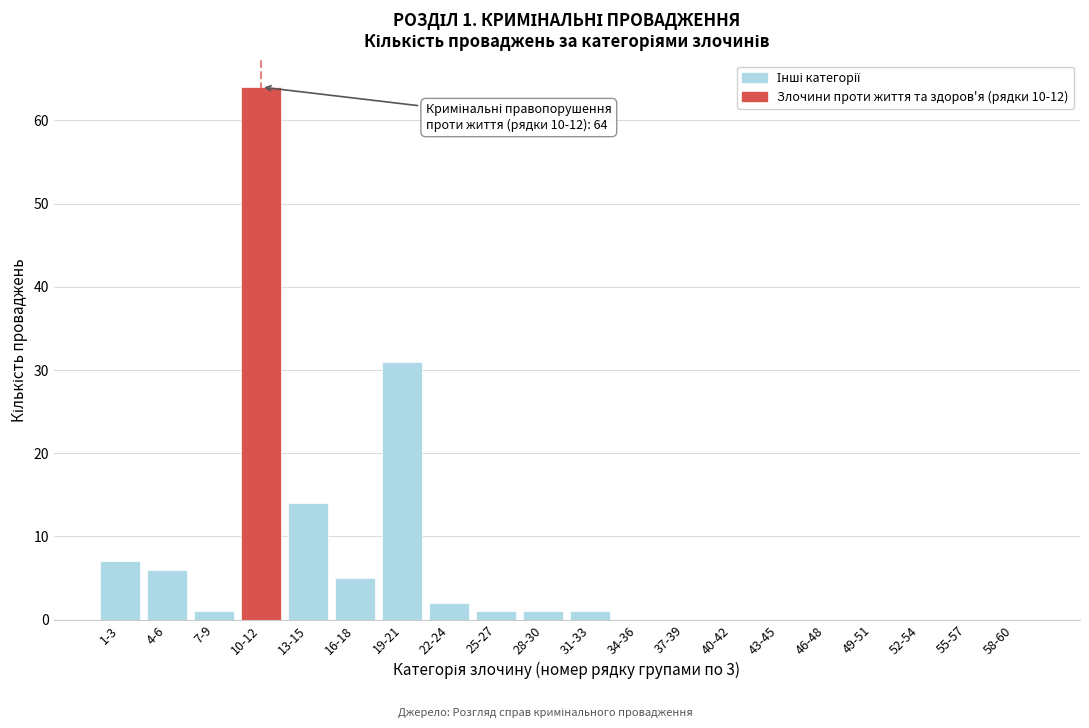

Reading right to left, transcribe all the data shown in this chart.

58-60=0	55-57=0	52-54=0	49-51=0	46-48=0	43-45=0	40-42=0	37-39=0	34-36=0	31-33=1	28-30=1	25-27=1	22-24=2	19-21=31	16-18=5	13-15=14	10-12=64	7-9=1	4-6=6	1-3=7